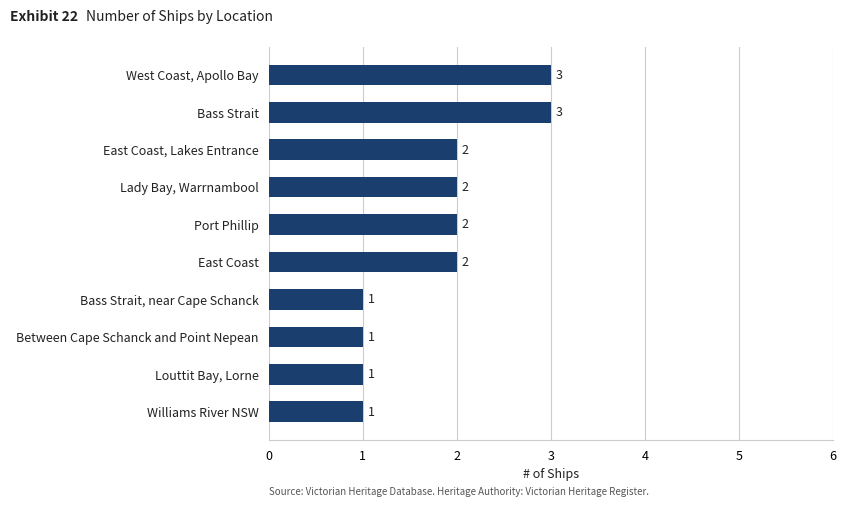

Reading top to bottom, list all the values displayed in this chart.

West Coast, Apollo Bay=3	Bass Strait=3	East Coast, Lakes Entrance=2	Lady Bay, Warrnambool=2	Port Phillip=2	East Coast=2	Bass Strait, near Cape Schanck=1	Between Cape Schanck and Point Nepean=1	Louttit Bay, Lorne=1	Williams River NSW=1